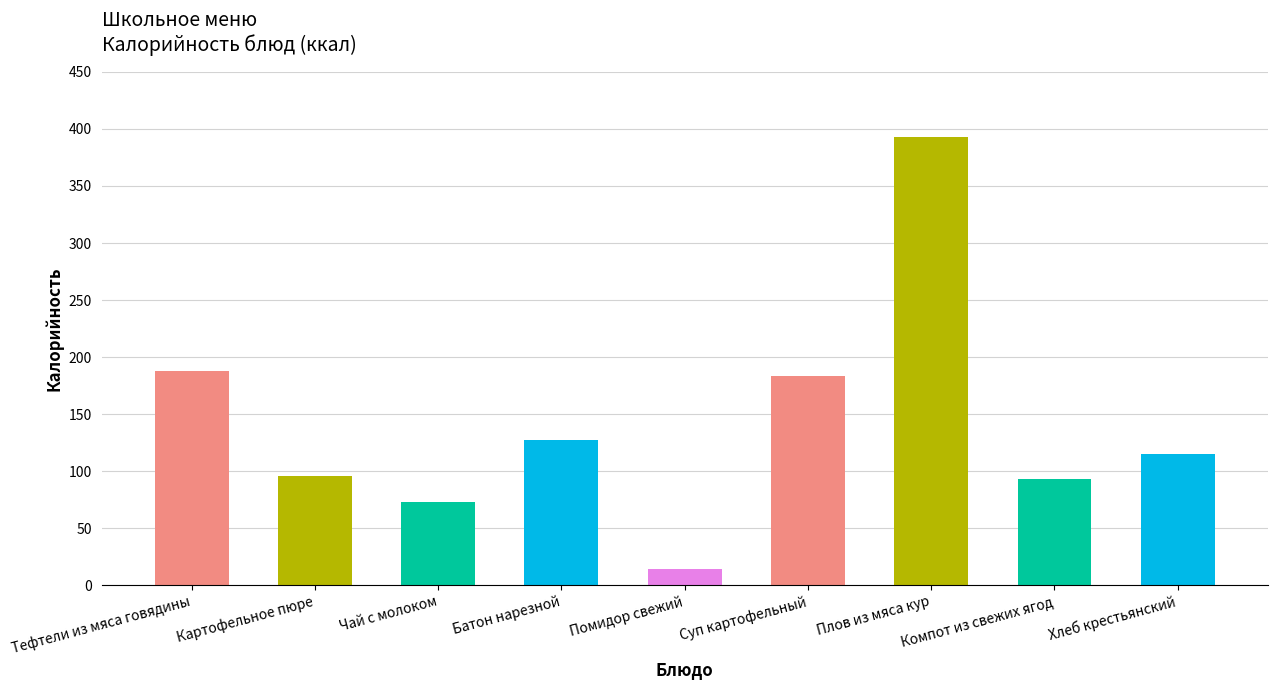

At which label does Калорийность reach its peak?

Плов из мяса кур